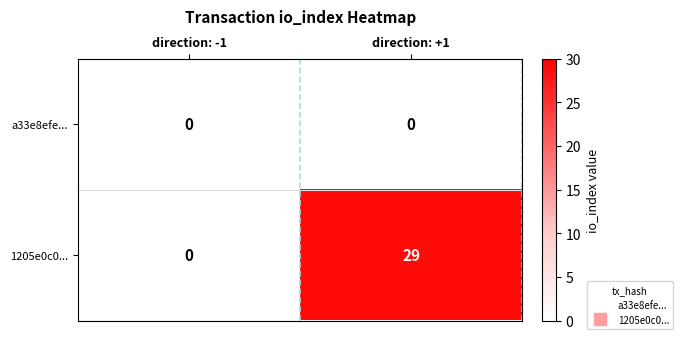

Between direction: -1 and direction: +1, which series saw the biggest shift?

1205e0c0...